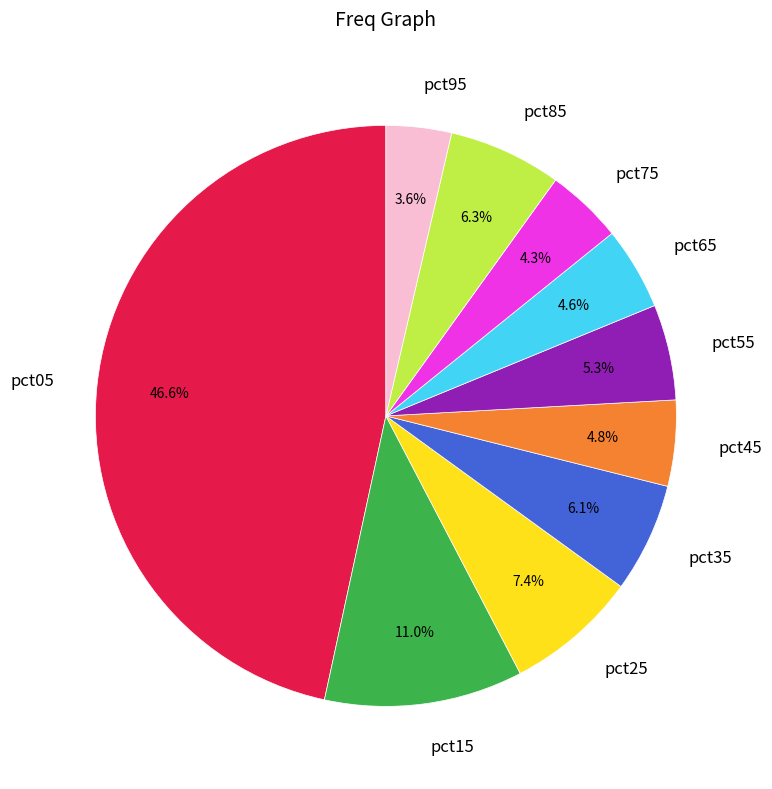

What portion of the pie excludes pct65?

95.4%